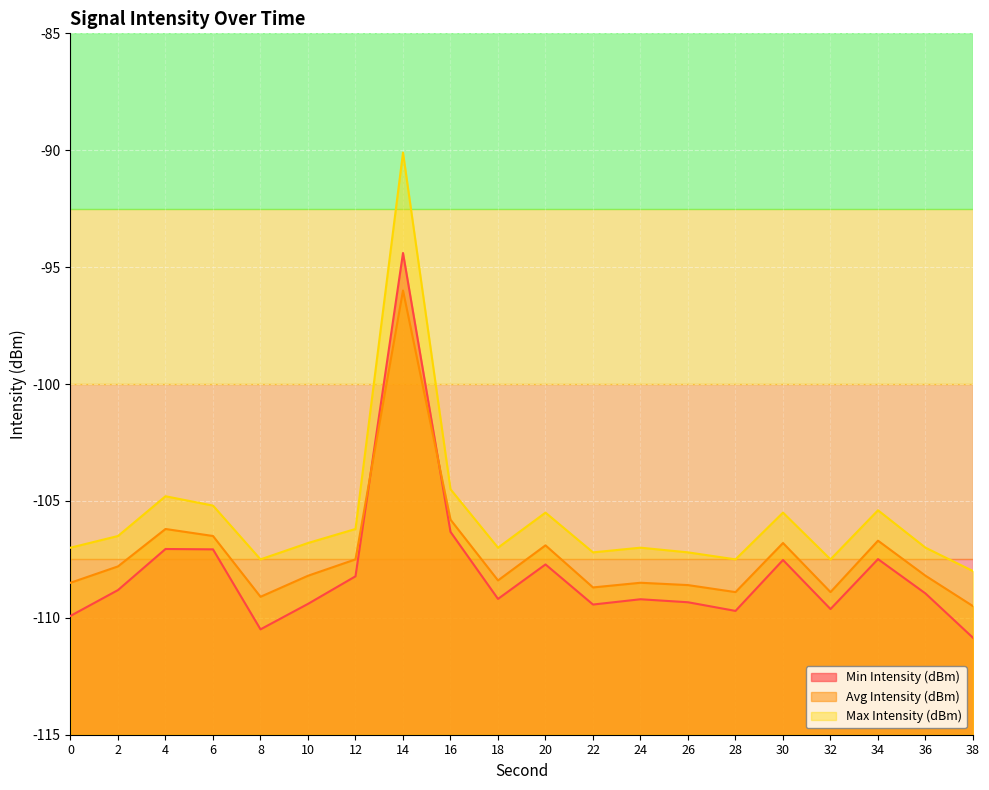

What is the total value across all series at 26?

-325.1